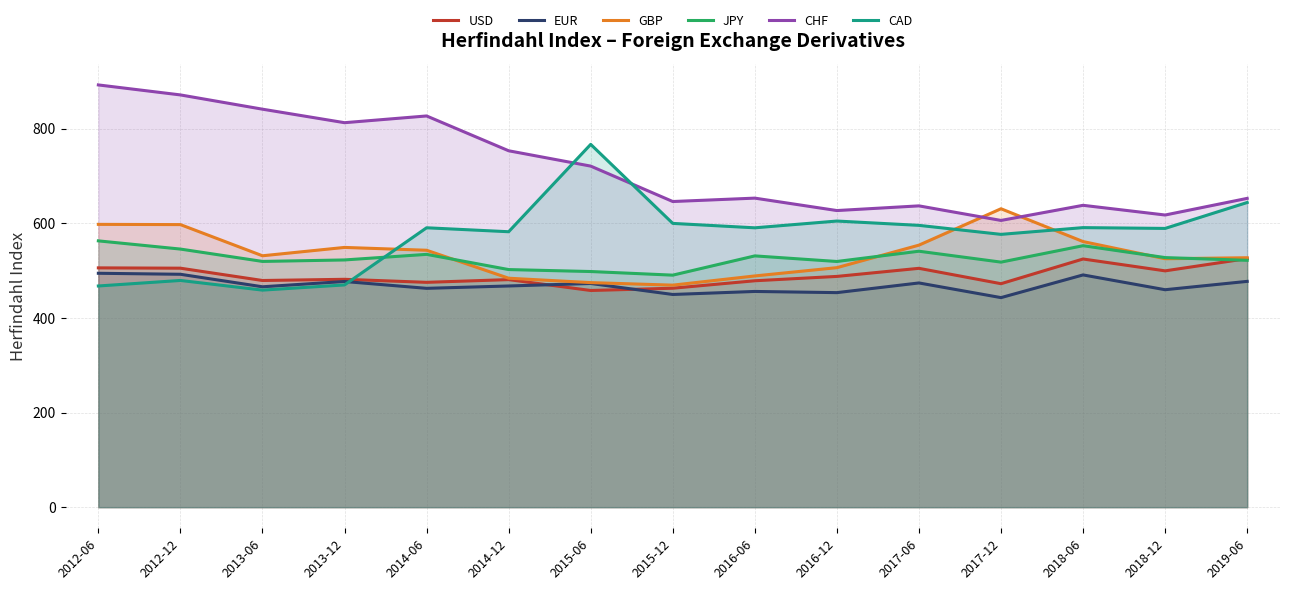

Which label corresponds to the smallest value in the chart?

2017-12